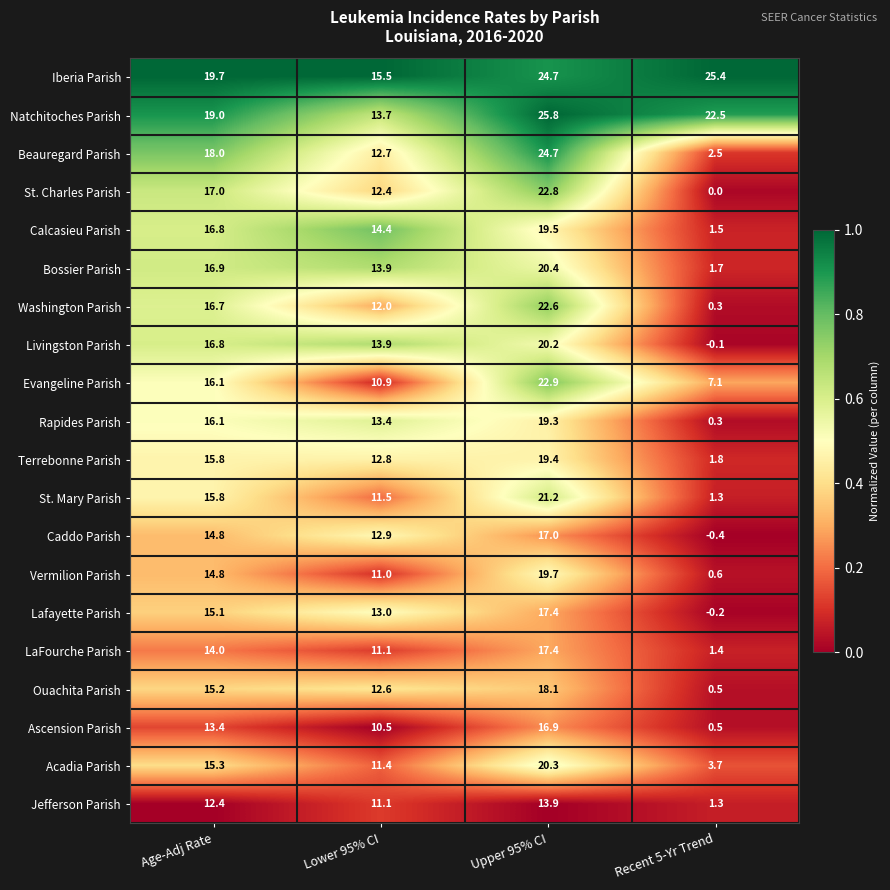

Rank the categories by Washington Parish value from lowest to highest.

Recent 5-Yr Trend, Lower 95% CI, Age-Adj Rate, Upper 95% CI